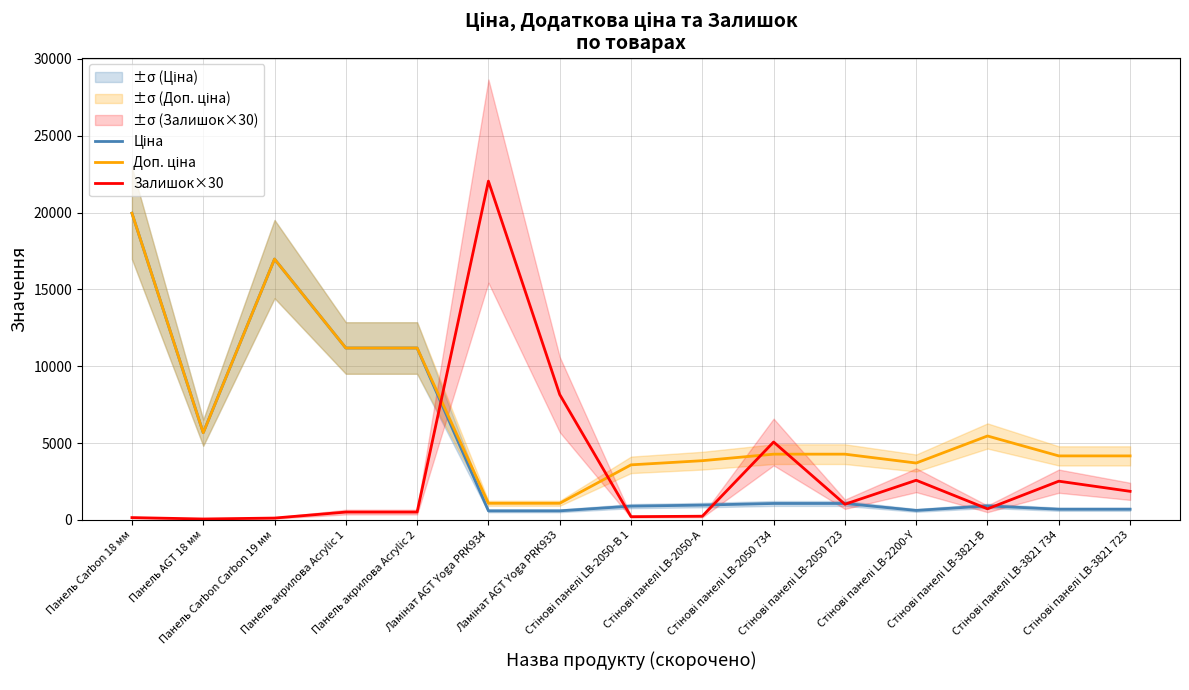

Between Панель Carbon Carbon 19 мм and Стінові панелі LB-3821 723, which series saw the biggest shift?

Ціна